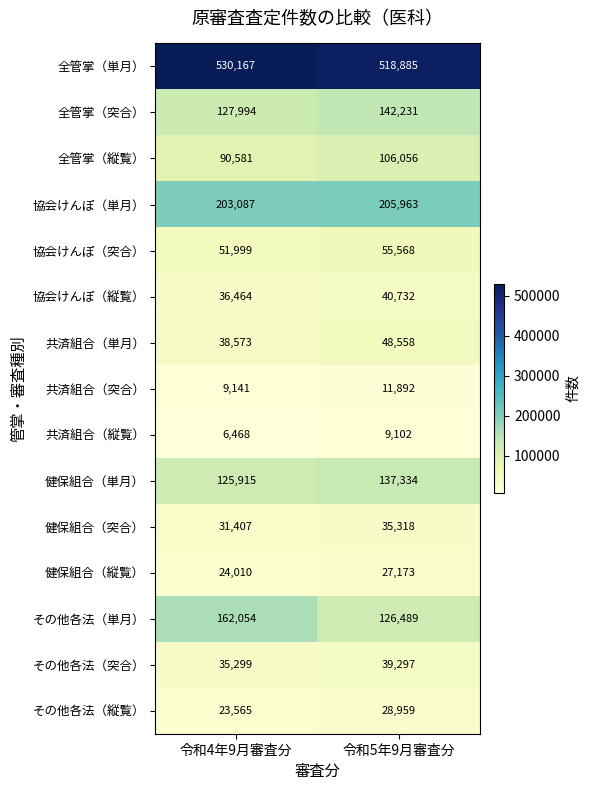

At how many categories does at least one series exceed 178618?

2